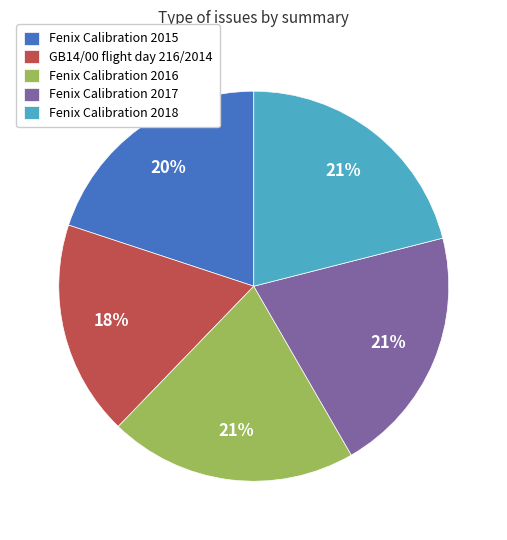

Is there any slice that represents more than half of the pie?

No